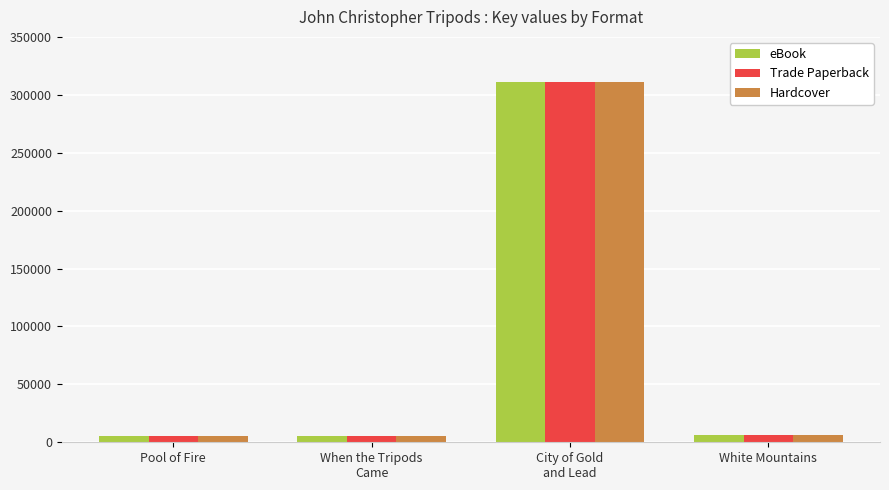

What is the maximum value shown in the chart?

311438